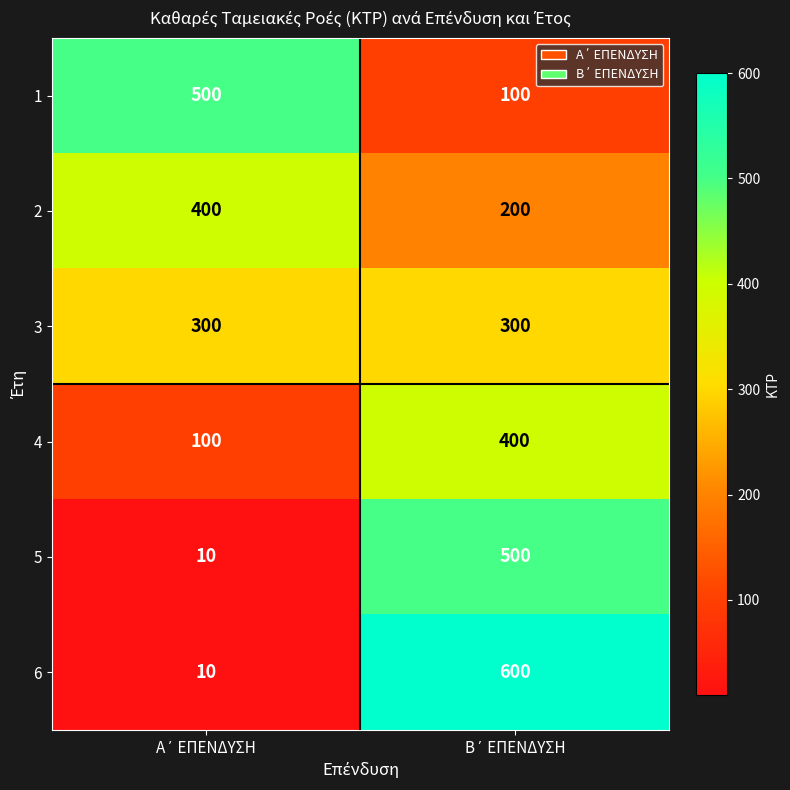

Which series has the largest range (max minus min)?

6